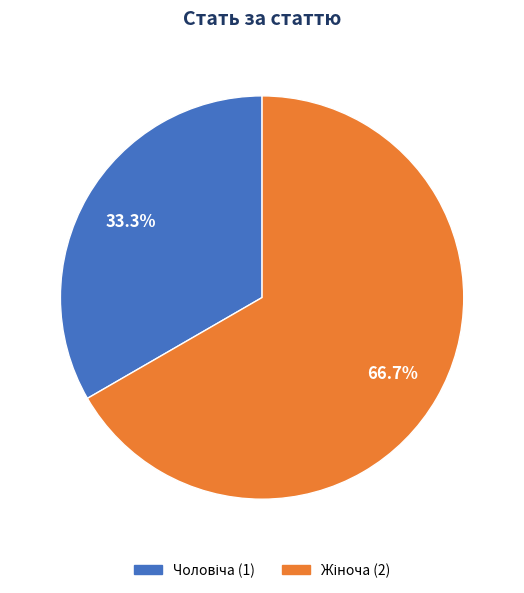

Does any single category account for the majority?

Yes